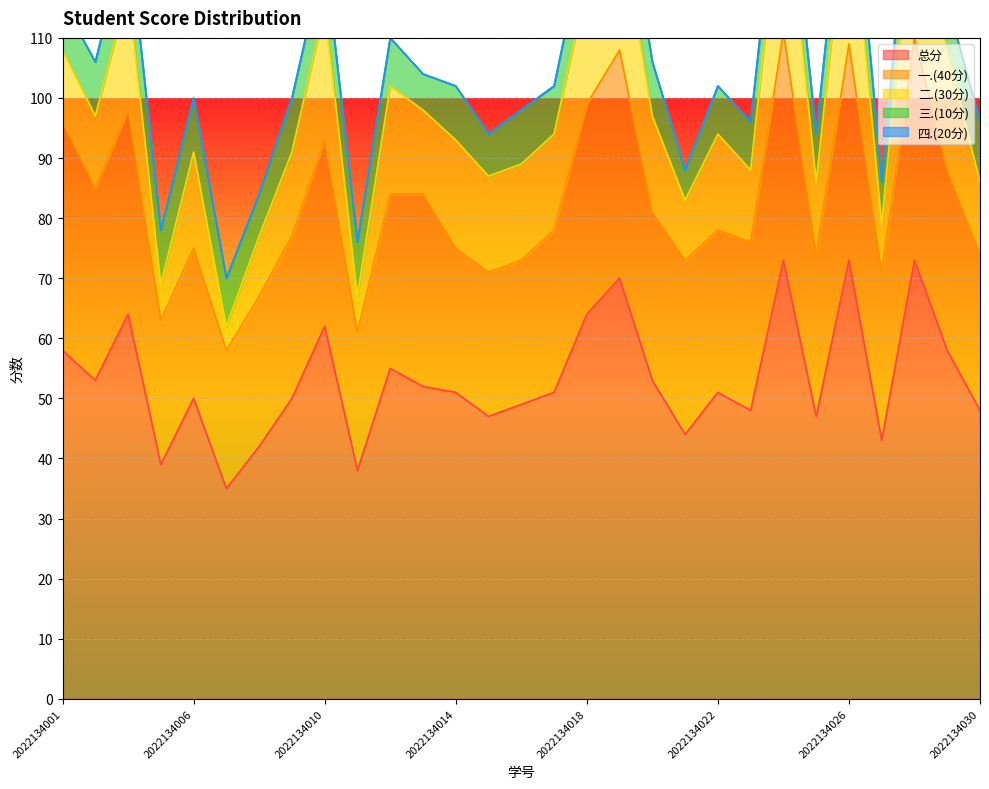

Between 2022134017 and 2022134026, which is larger?

2022134026